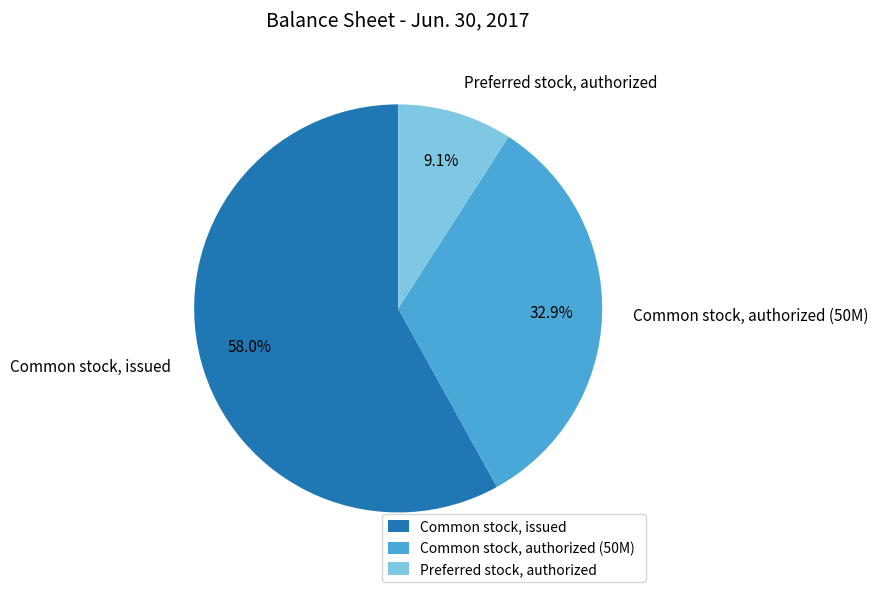

Which category accounts for the majority?

Common stock, issued